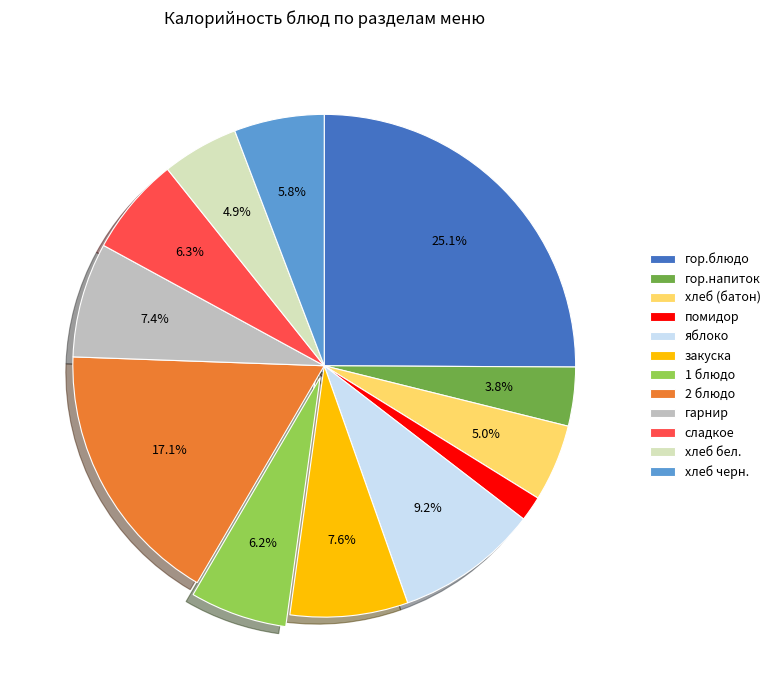

What is the largest slice in the pie chart?

гор.блюдо